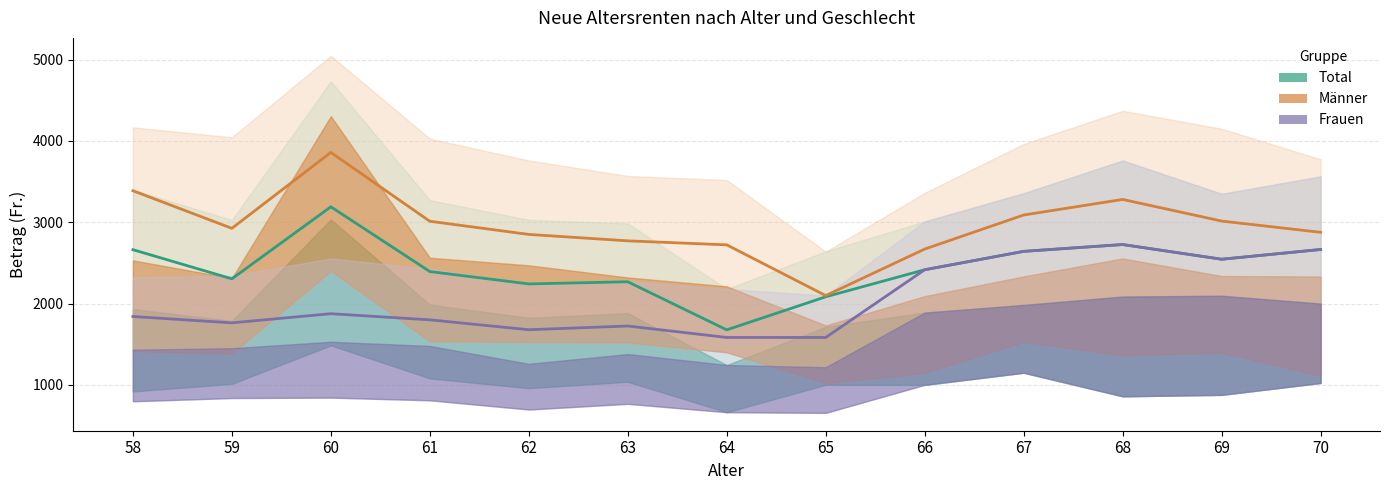

Where does the Mittelwert Männer series first go above 2925?

58